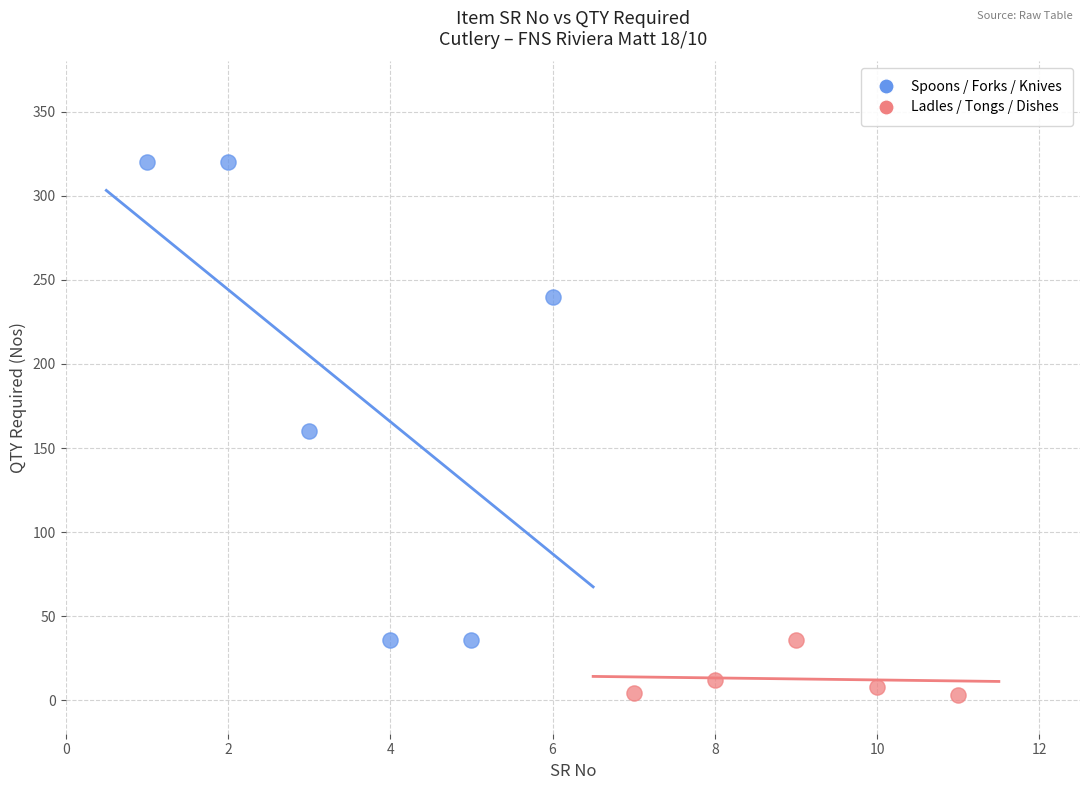

Which series has the largest Y range (max minus min)?

Spoons / Forks / Knives